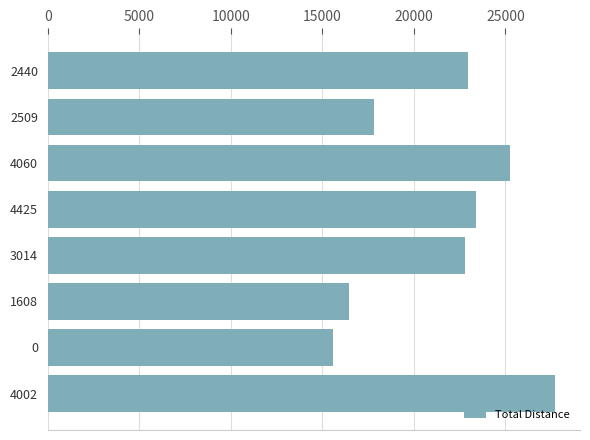

How many distinct data groups are displayed?

1